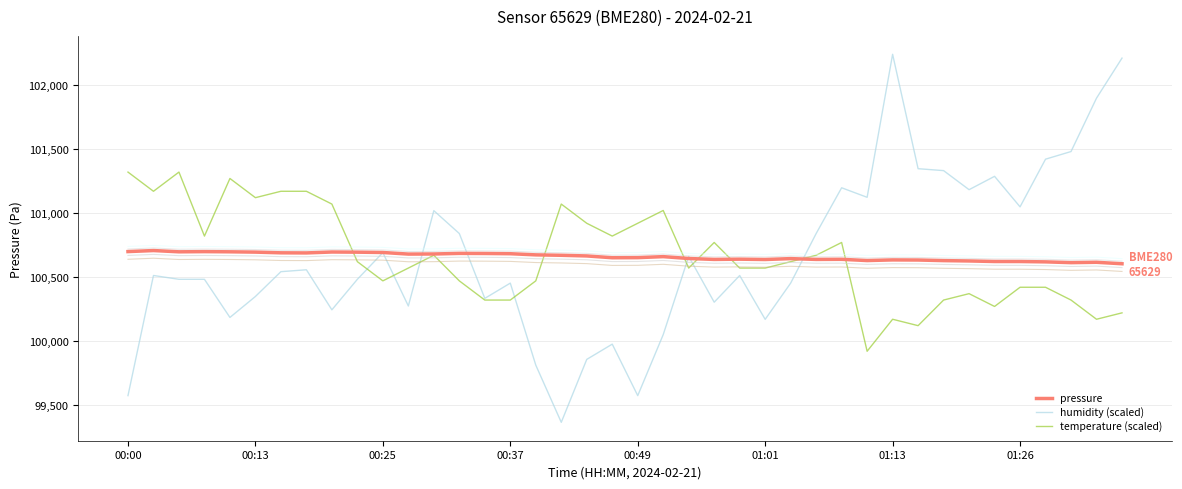

The value of pressure at 00:00 is 141588.1. True or false?

False